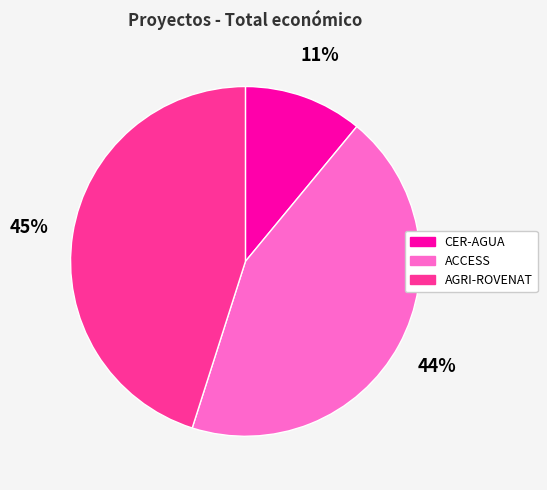

Count the number of slices in the pie.

3